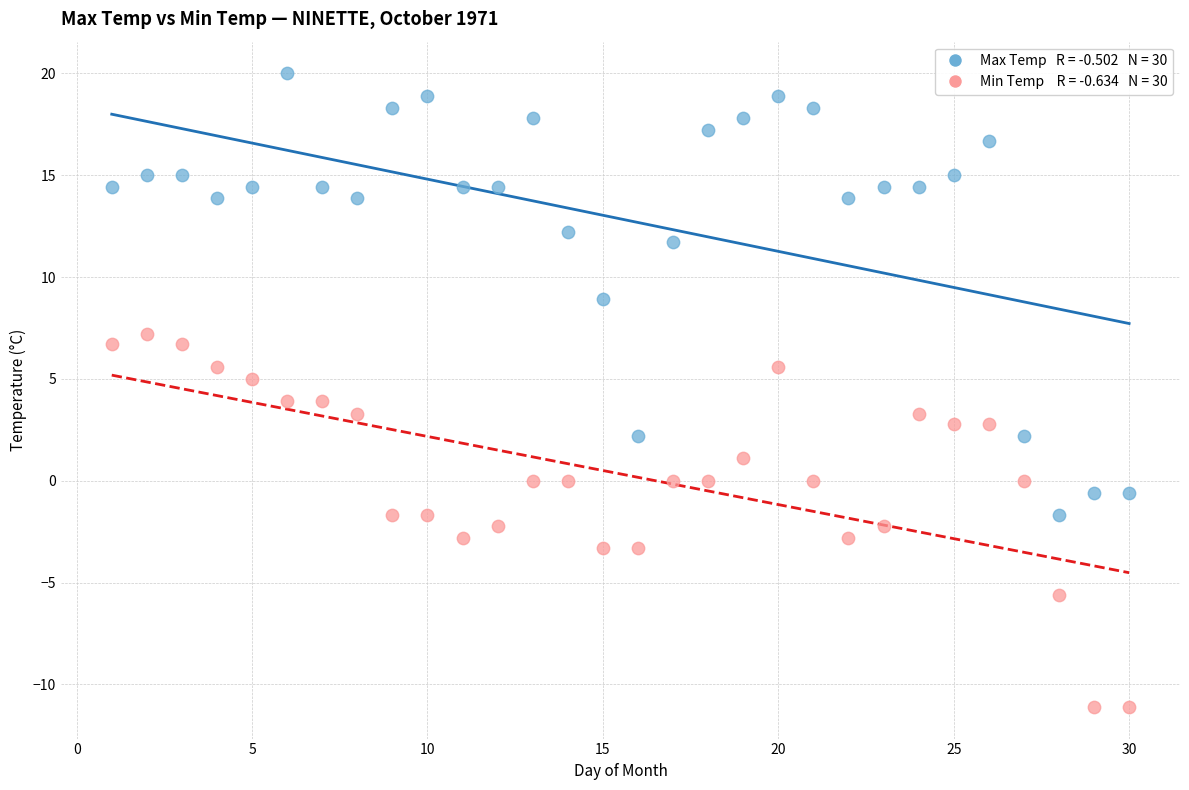

Across all data points, what is the range of Y values (max minus min)?

31.1